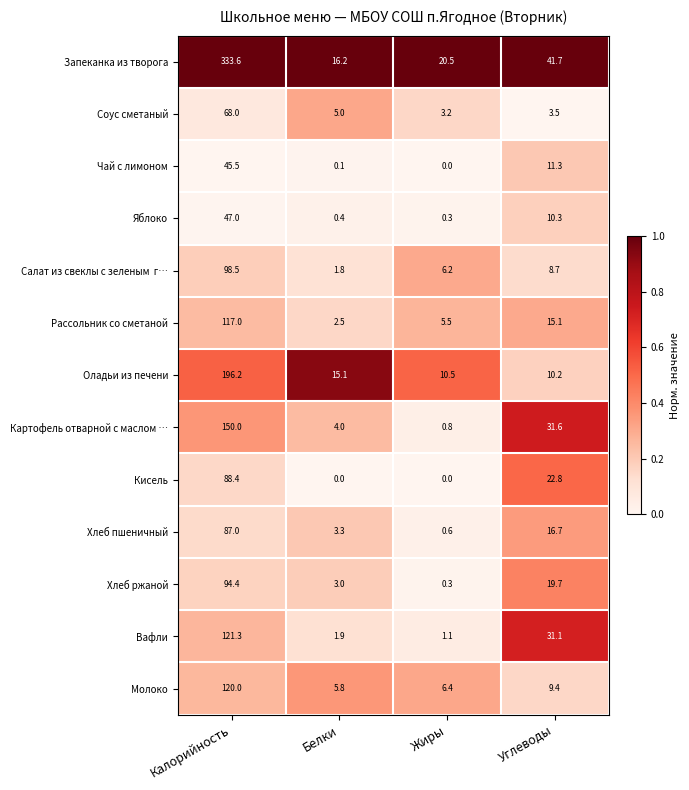

What is the sum of the Картофель отварной с маслом … values at Калорийность and Жиры?

150.8